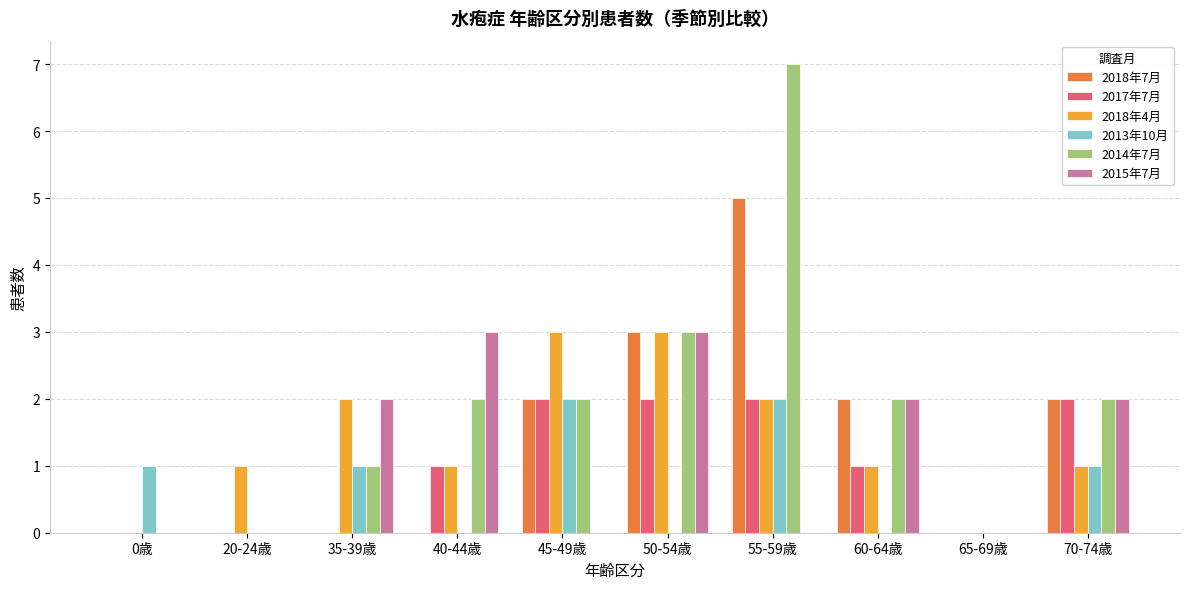

Reading right to left, what are all the values shown in this chart?

2018年7月: 2	0	2	5	3	2	0	0	0	0
2017年7月: 2	0	1	2	2	2	1	0	0	0
2018年4月: 1	0	1	2	3	3	1	2	1	0
2013年10月: 1	0	0	2	0	2	0	1	0	1
2014年7月: 2	0	2	7	3	2	2	1	0	0
2015年7月: 2	0	2	0	3	0	3	2	0	0